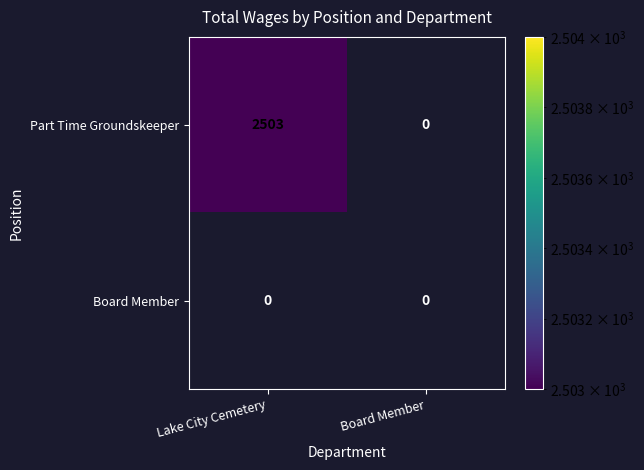

Reading left to right, transcribe all the data shown in this chart.

Part Time Groundskeeper: Lake City Cemetery=2503	Board Member=0
Board Member: Lake City Cemetery=0	Board Member=0